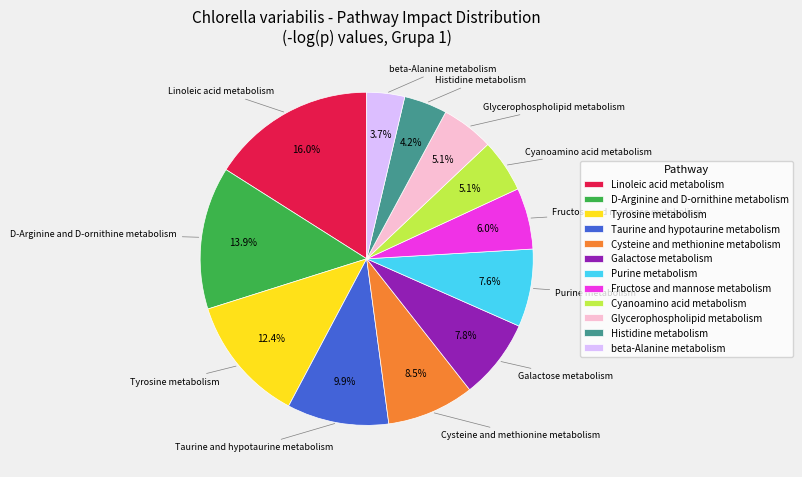

To the nearest percent, what percentage of the pie is Purine metabolism?

8%